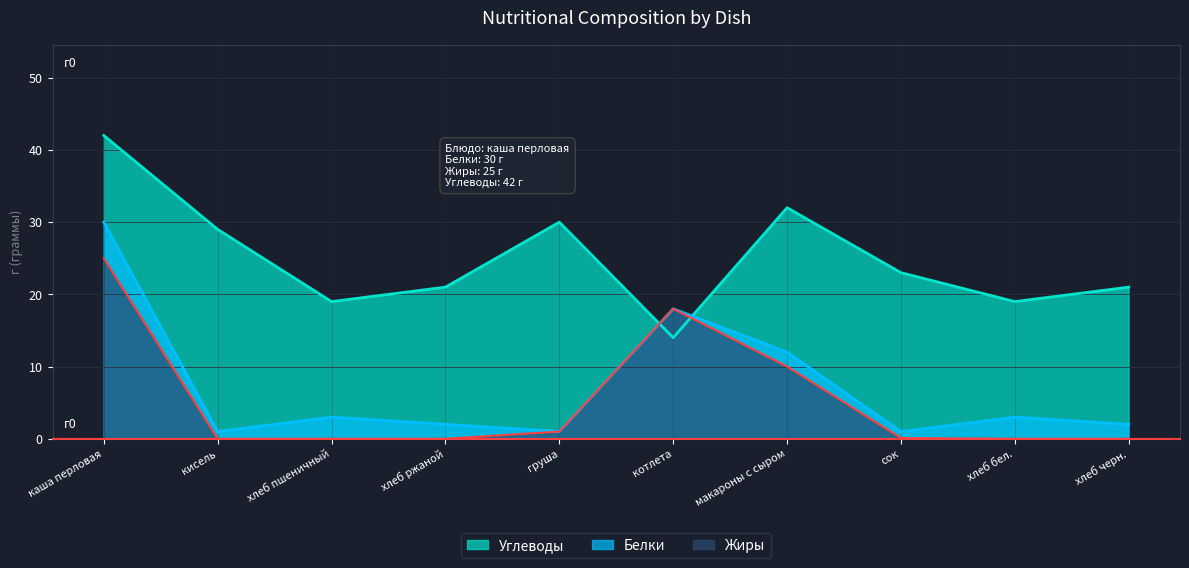

The value of Жиры at хлеб черн. is 0.0. True or false?

True